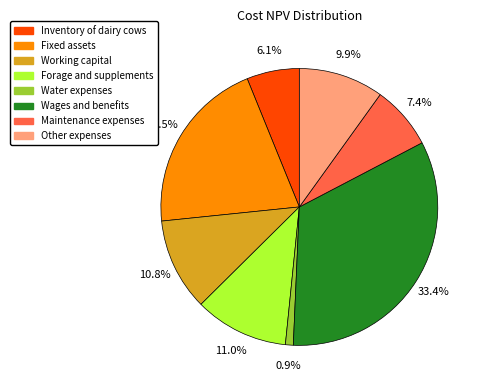

To the nearest percent, what percentage of the pie is Other expenses?

10%